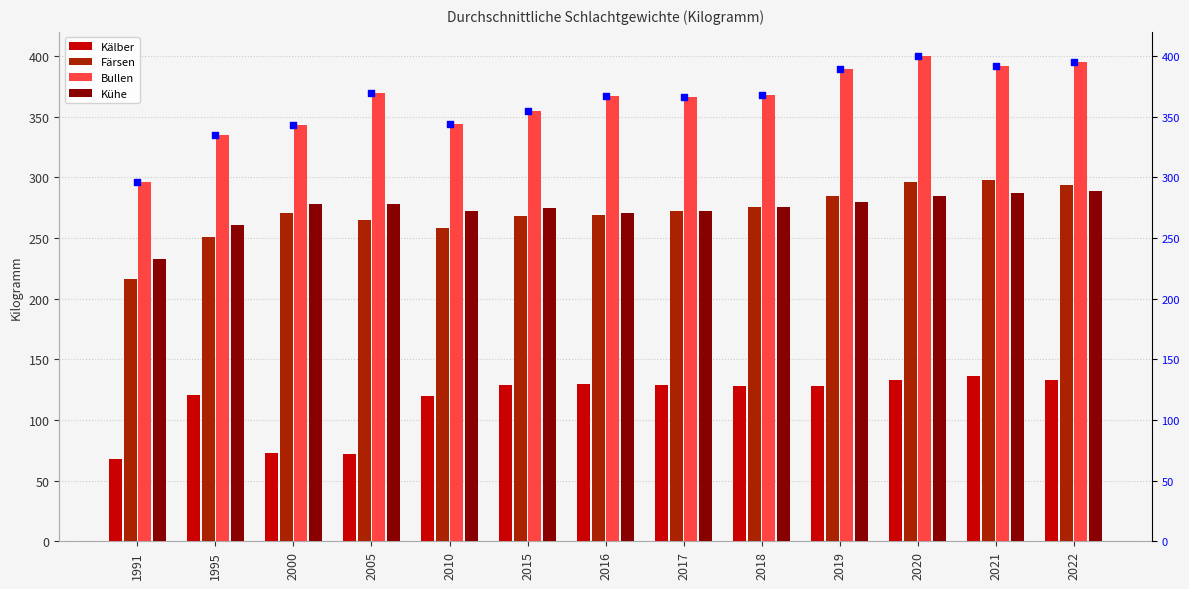

Which series has the widest spread of Y values?

Bullen